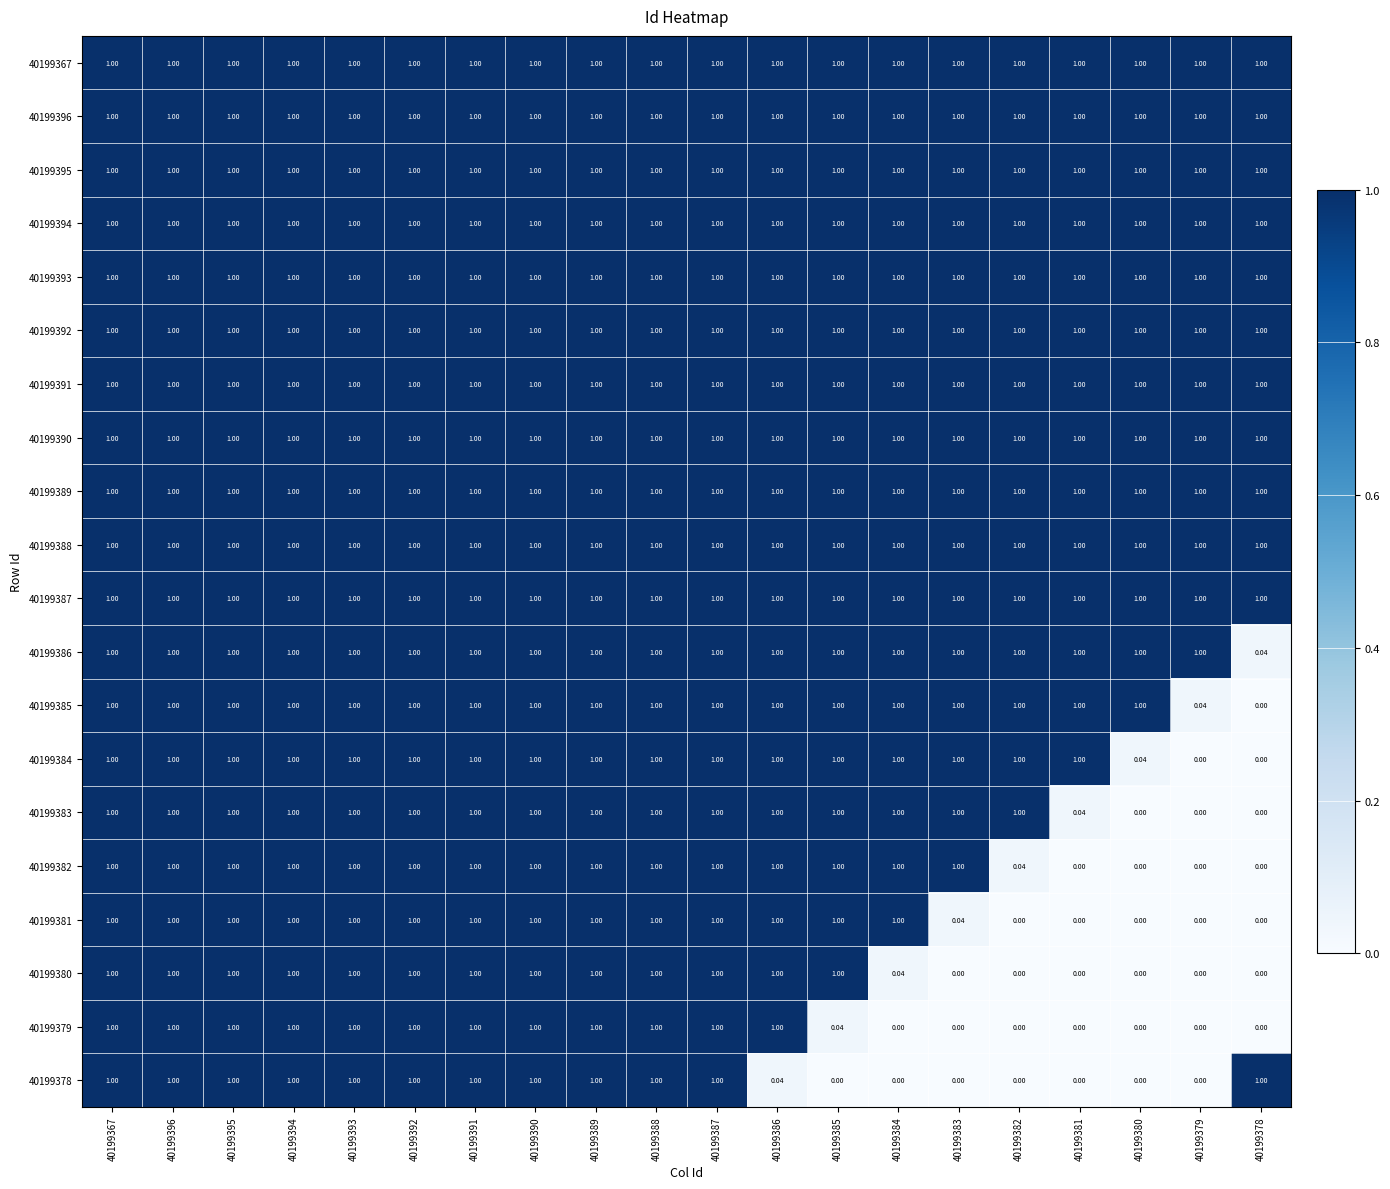

Is the value of 40199379 at 40199380 greater than the value of 40199384 at 40199385?

No